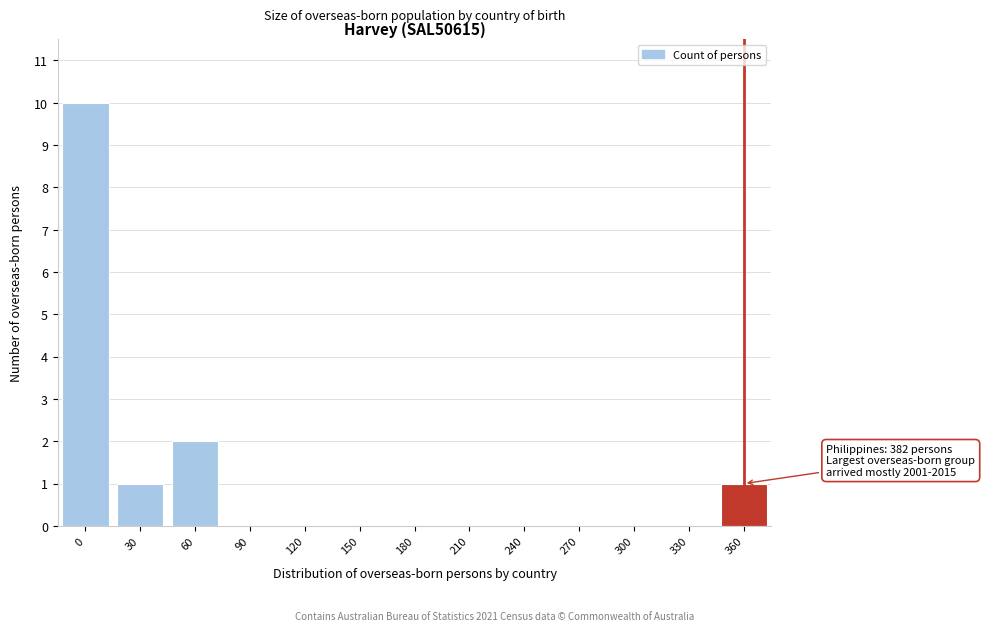

Reading right to left, list all the values displayed in this chart.

360=1	330=0	300=0	270=0	240=0	210=0	180=0	150=0	120=0	90=0	60=2	30=1	0=10